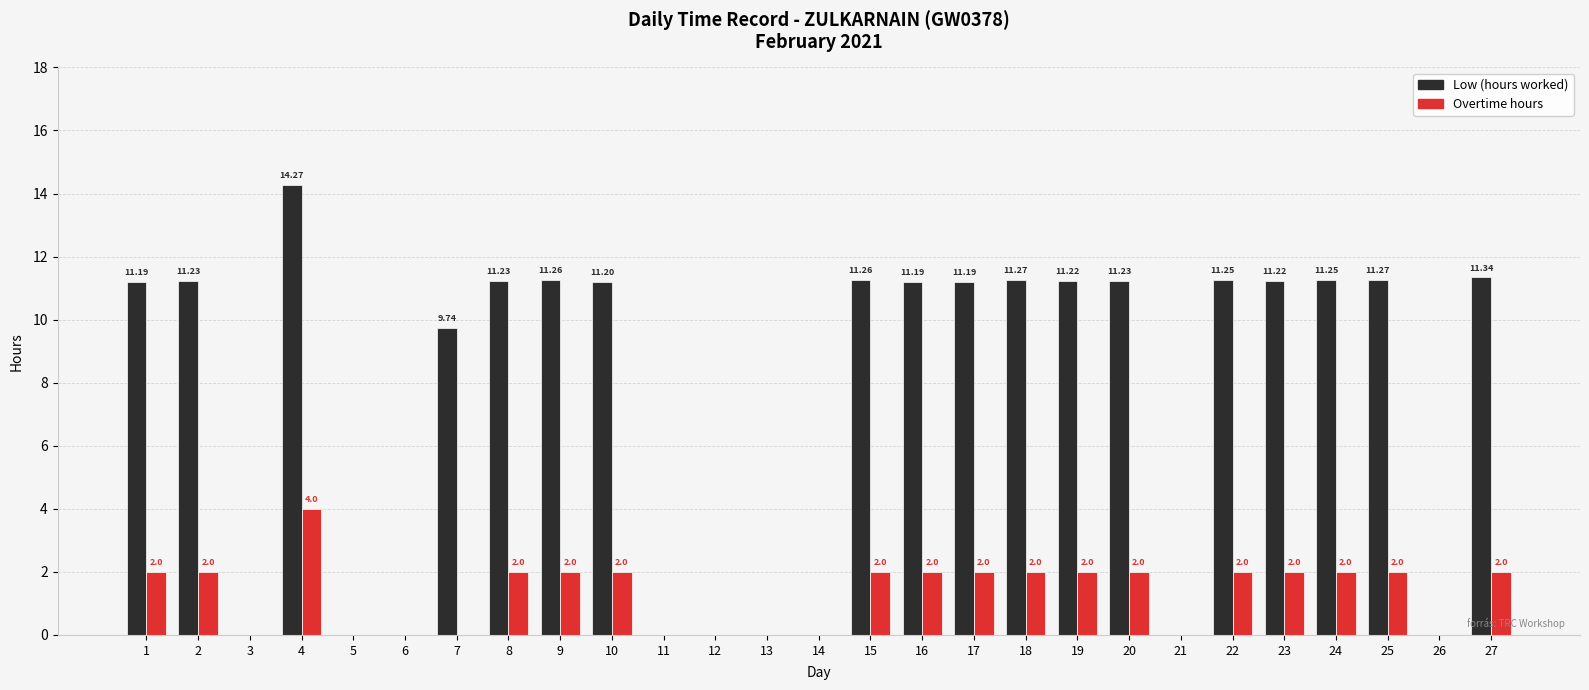

What is the total value across all series at 1?

13.2